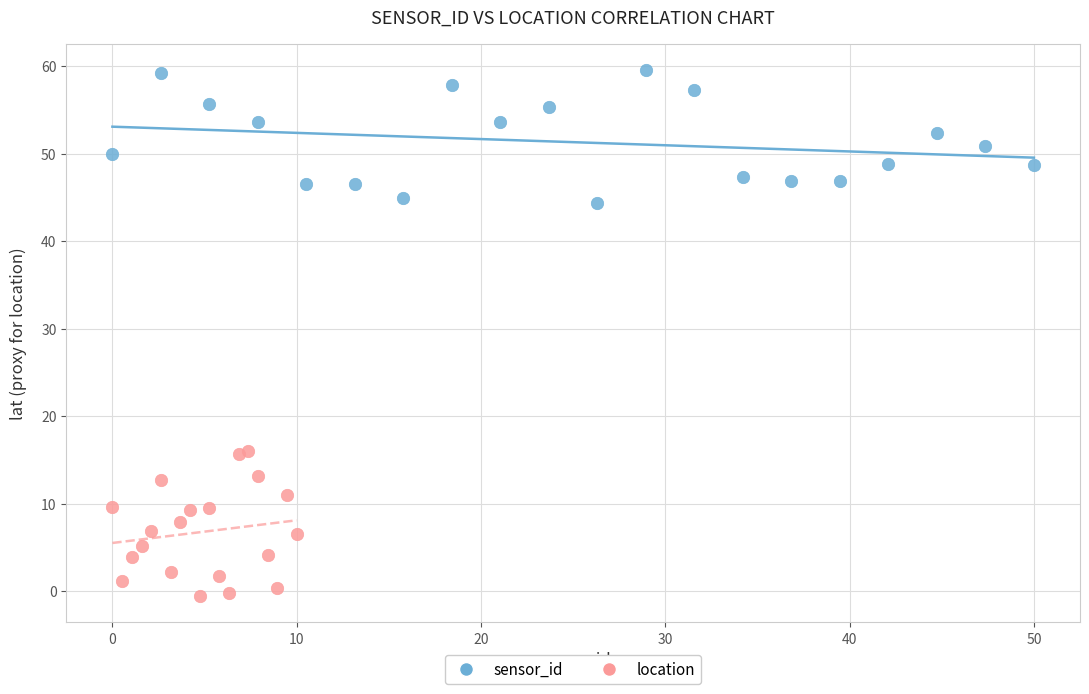

Which series reaches the minimum Y coordinate?

location